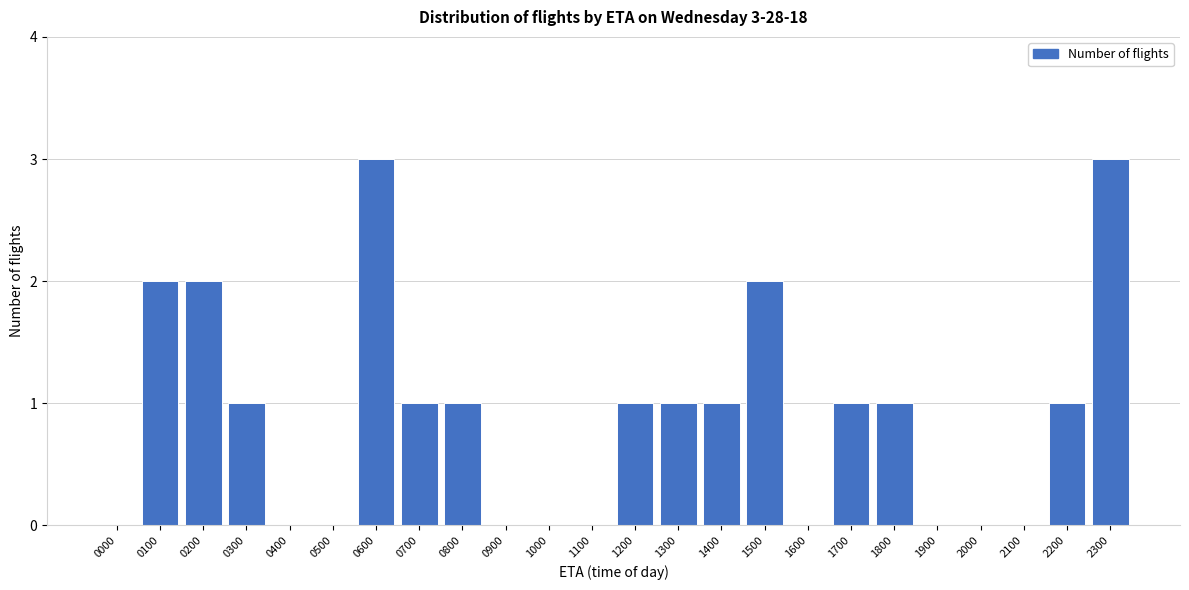

Approximately how many times larger is the value at 0300 compared to 0800?

1.0